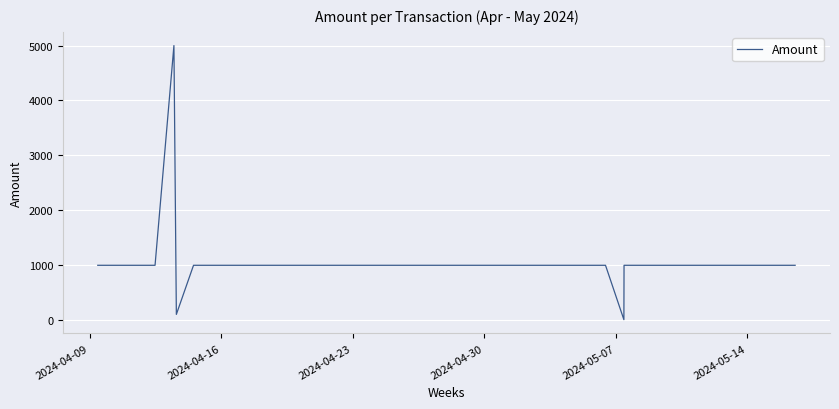

What is the difference between the maximum and minimum values?

4990